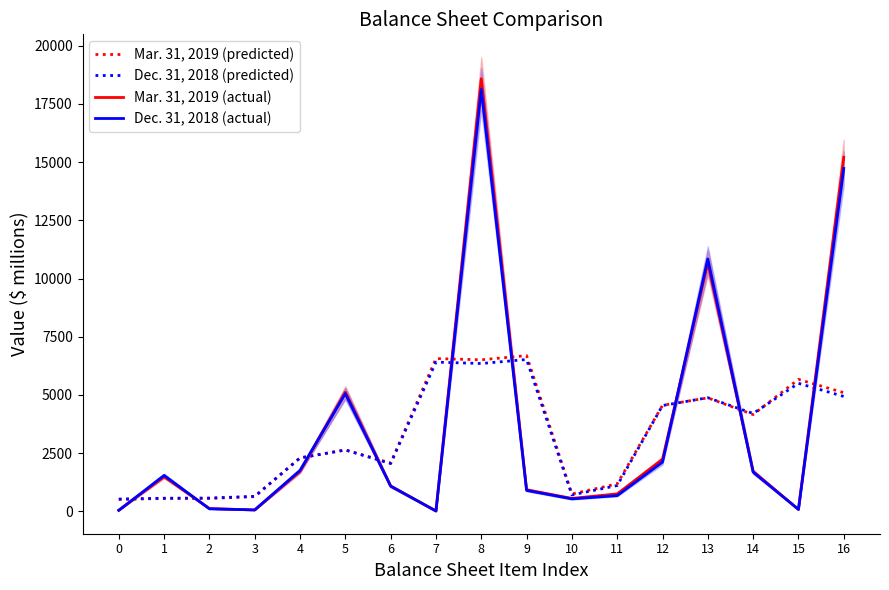

What is the difference between the Dec. 31, 2018 (actual) values at 12 and 1?

571.0